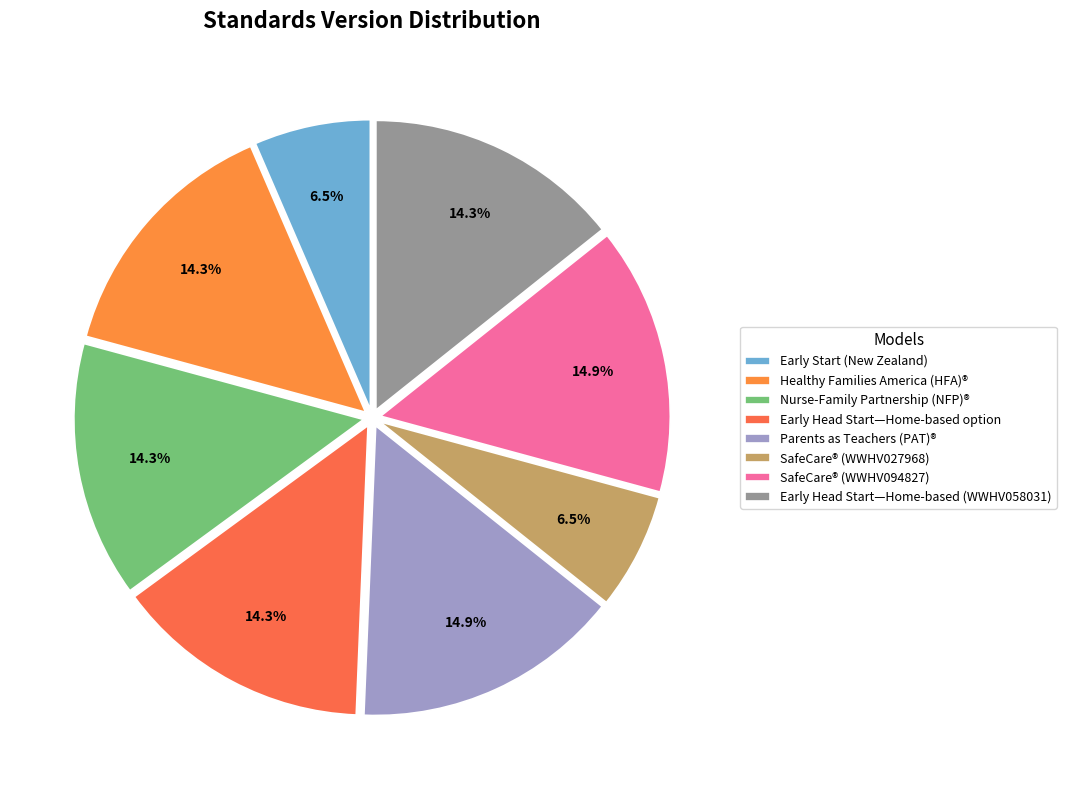

Combined, what portion of the pie is Parents as Teachers (PAT)® and SafeCare® (WWHV094827)?

29.9%